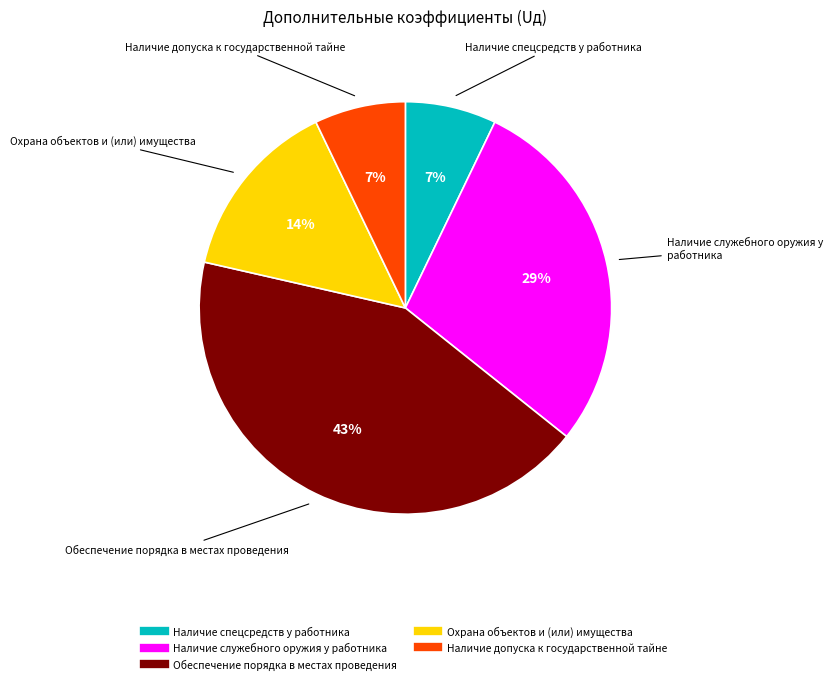

To the nearest percent, what is the combined percentage of Наличие спецсредств у работника and Наличие служебного оружия у работника?

36%